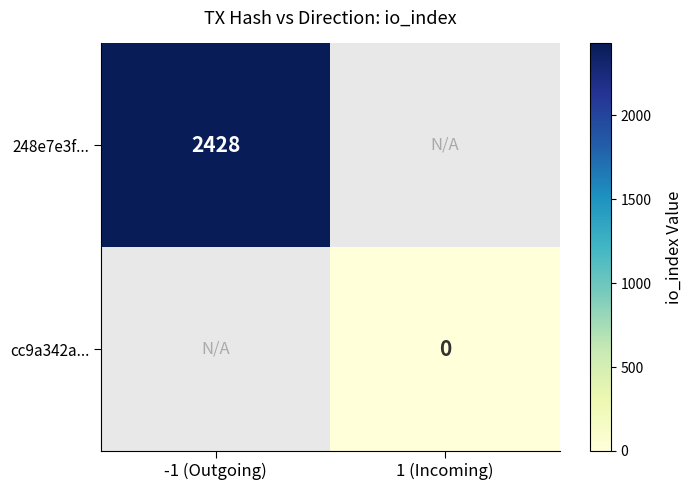

True or false: 248e7e3f... has a value of 2428 at -1 (Outgoing).

True